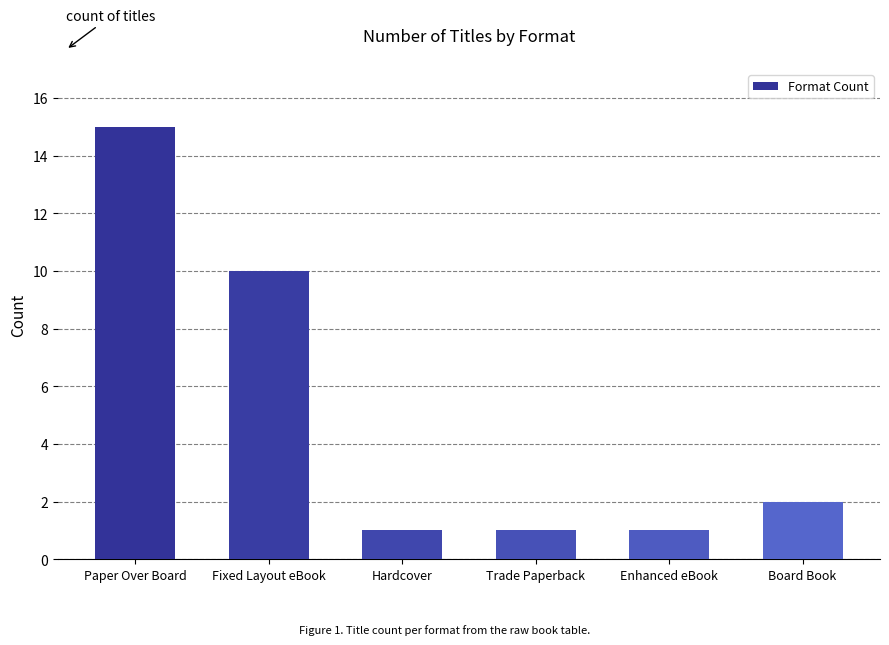

What is the smallest value displayed?

1